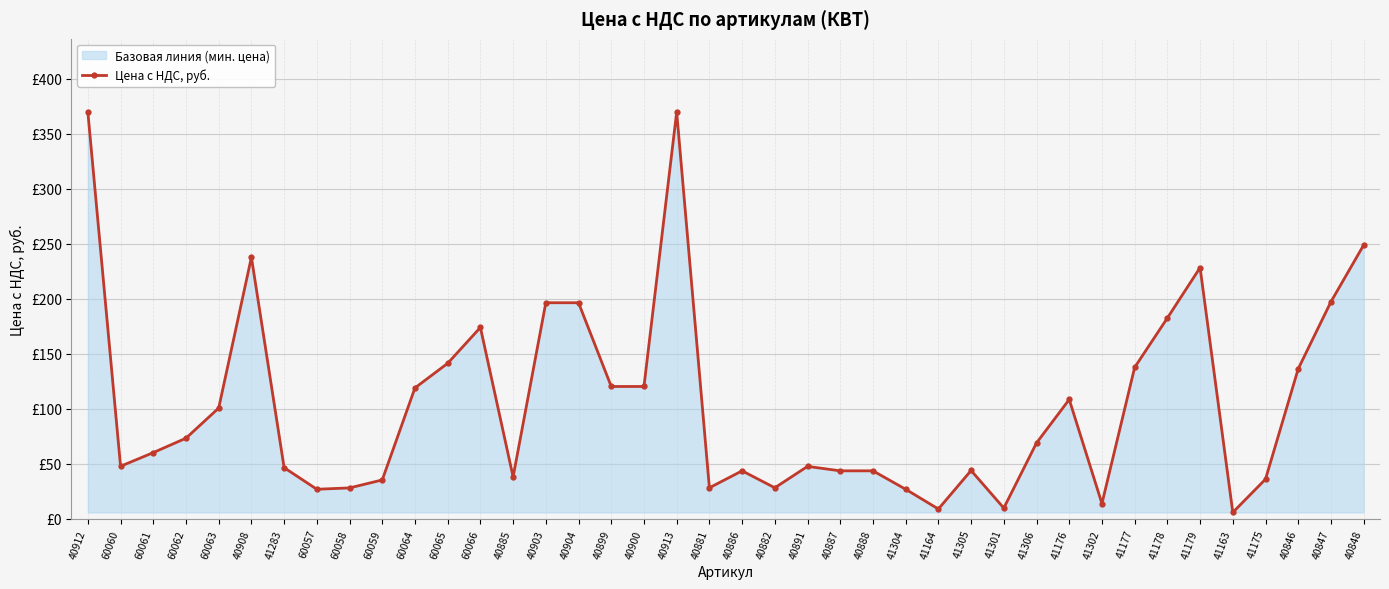

How many values exceed 68?

20